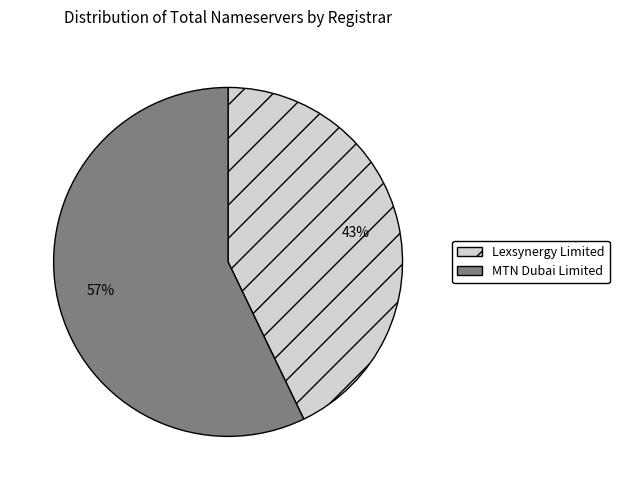

Between Lexsynergy Limited and MTN Dubai Limited, which is larger?

MTN Dubai Limited